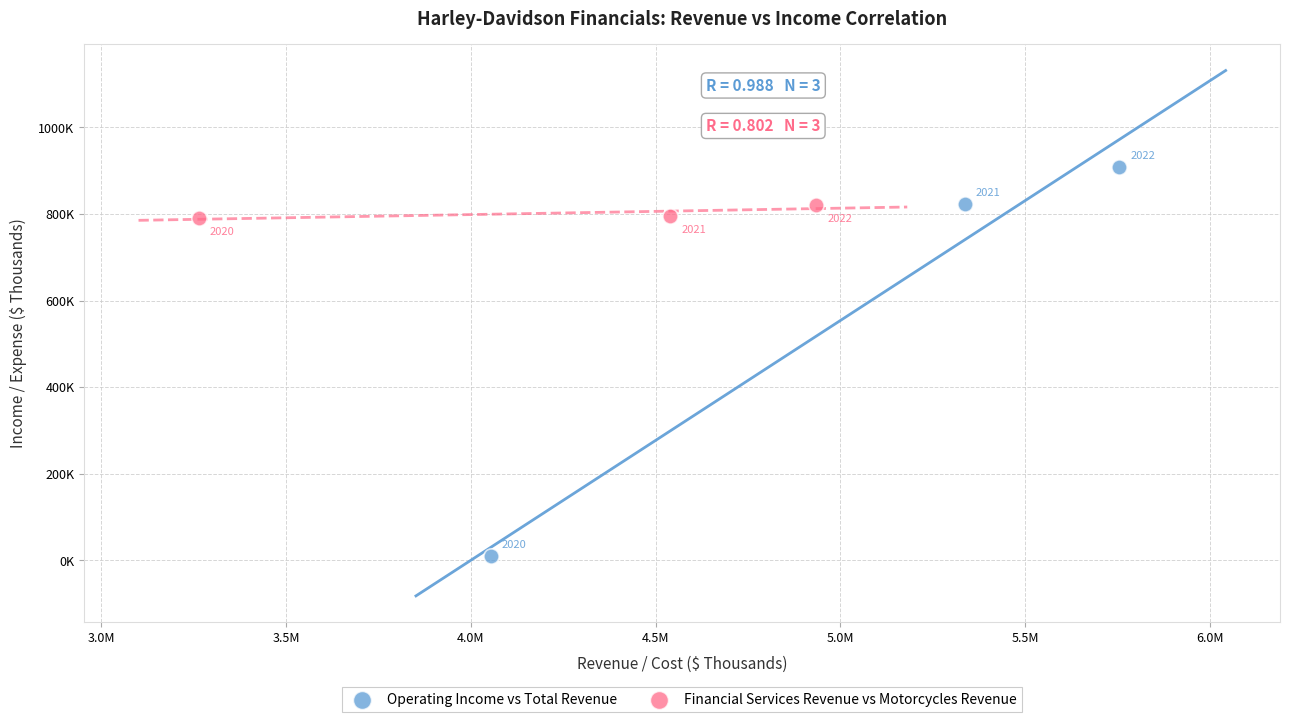

Which series has the widest spread of Y values?

Operating Income vs Total Revenue